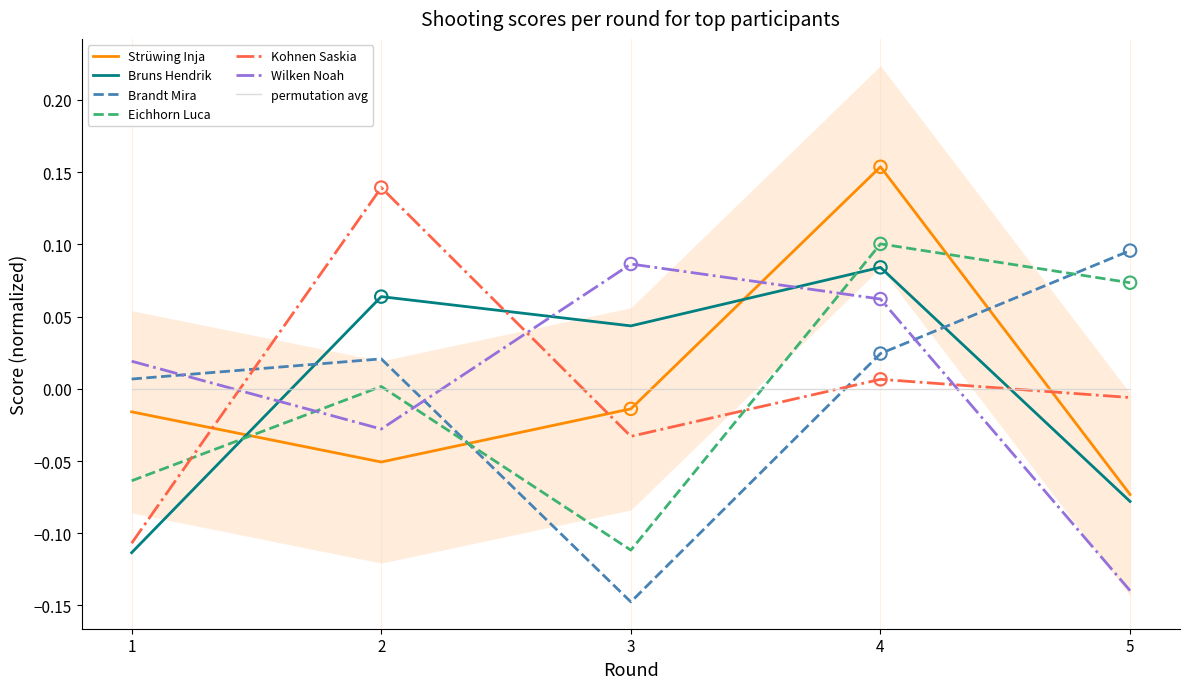

Which series has the largest Y range (max minus min)?

Kohnen Saskia